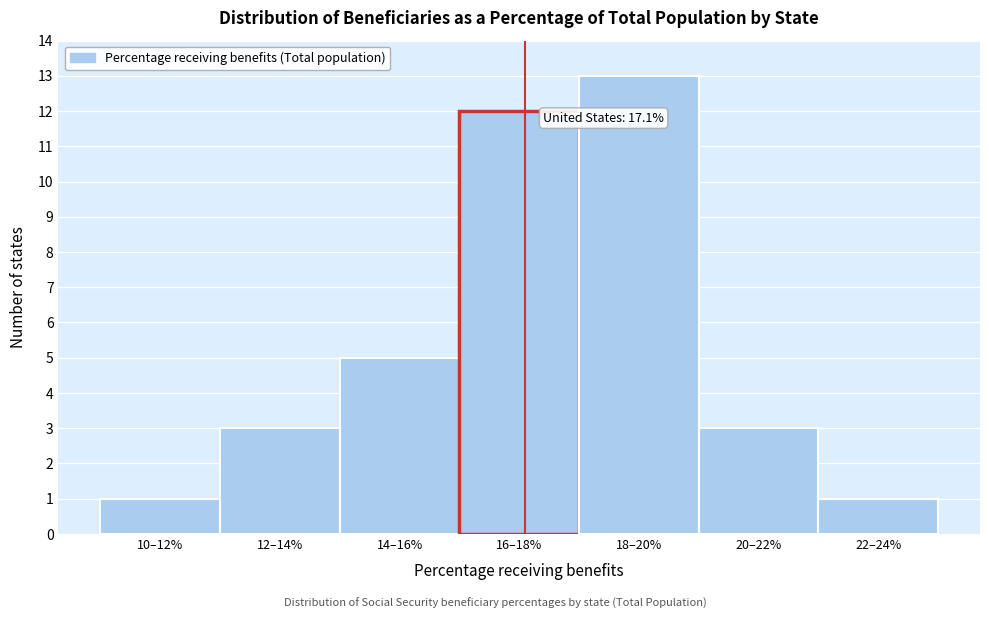

Reading left to right, what are all the values shown in this chart?

1	3	5	12	13	3	1